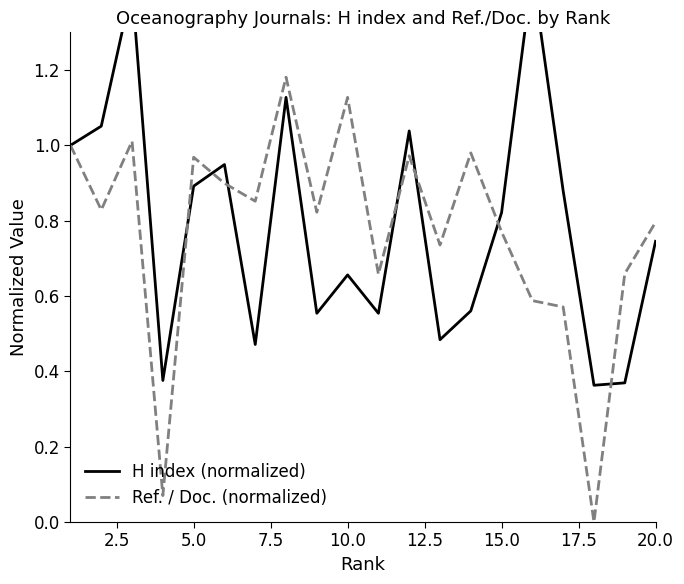

How many lines are shown in the chart?

2